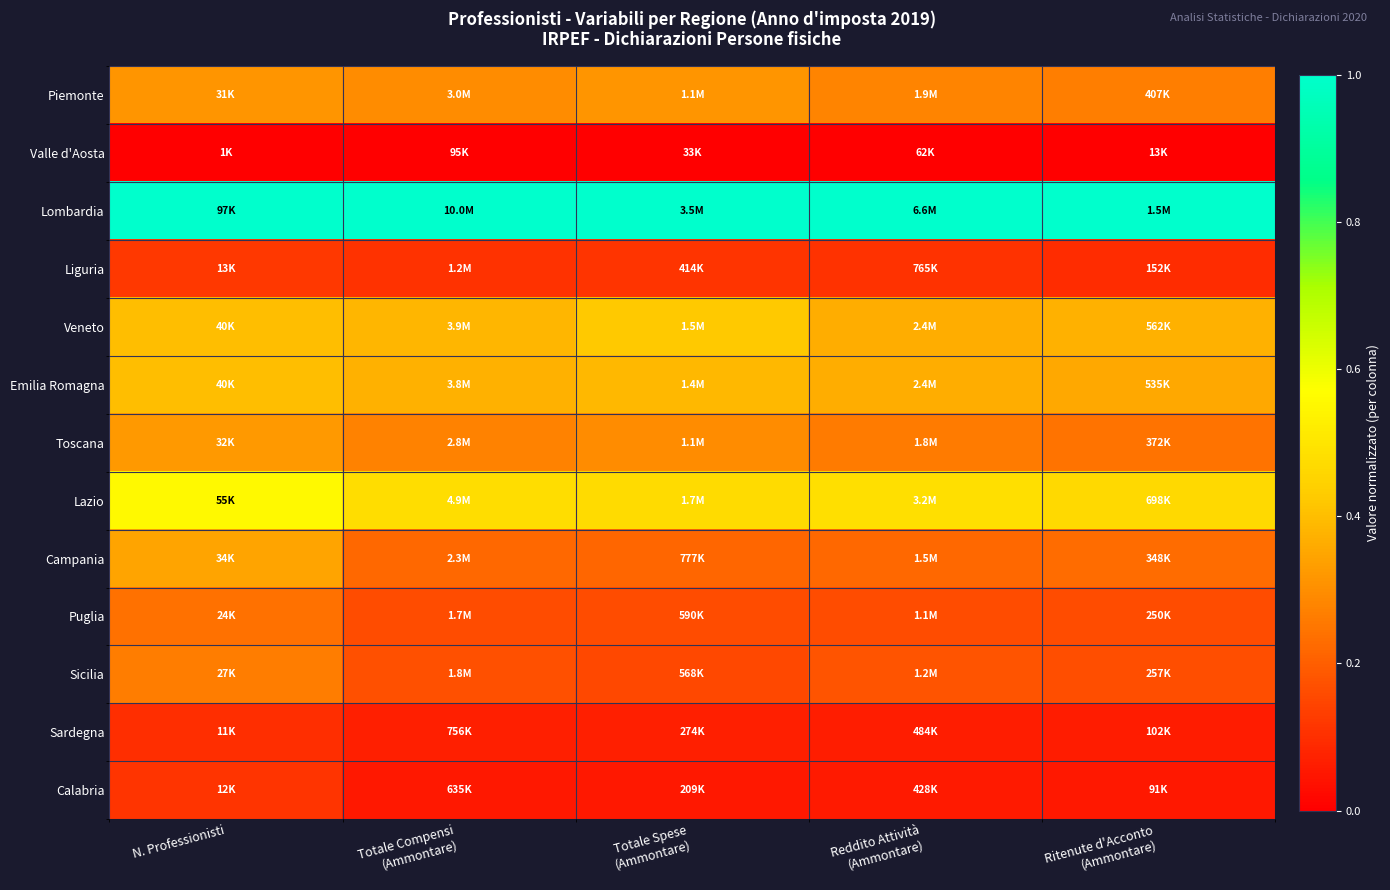

Reading left to right, what are all the values shown in this chart?

Piemonte: N. Professionisti=0.3	Totale Compensi
(Ammontare)=0.3	Totale Spese
(Ammontare)=0.3	Reddito Attività
(Ammontare)=0.3	Ritenute d'Acconto
(Ammontare)=0.3
Valle d'Aosta: N. Professionisti=0.0	Totale Compensi
(Ammontare)=0.0	Totale Spese
(Ammontare)=0.0	Reddito Attività
(Ammontare)=0.0	Ritenute d'Acconto
(Ammontare)=0.0
Lombardia: N. Professionisti=1.0	Totale Compensi
(Ammontare)=1.0	Totale Spese
(Ammontare)=1.0	Reddito Attività
(Ammontare)=1.0	Ritenute d'Acconto
(Ammontare)=1.0
Liguria: N. Professionisti=0.1	Totale Compensi
(Ammontare)=0.1	Totale Spese
(Ammontare)=0.1	Reddito Attività
(Ammontare)=0.1	Ritenute d'Acconto
(Ammontare)=0.1
Veneto: N. Professionisti=0.4	Totale Compensi
(Ammontare)=0.4	Totale Spese
(Ammontare)=0.4	Reddito Attività
(Ammontare)=0.4	Ritenute d'Acconto
(Ammontare)=0.4
Emilia Romagna: N. Professionisti=0.4	Totale Compensi
(Ammontare)=0.4	Totale Spese
(Ammontare)=0.4	Reddito Attività
(Ammontare)=0.4	Ritenute d'Acconto
(Ammontare)=0.4
Toscana: N. Professionisti=0.3	Totale Compensi
(Ammontare)=0.3	Totale Spese
(Ammontare)=0.3	Reddito Attività
(Ammontare)=0.3	Ritenute d'Acconto
(Ammontare)=0.2
Lazio: N. Professionisti=0.6	Totale Compensi
(Ammontare)=0.5	Totale Spese
(Ammontare)=0.5	Reddito Attività
(Ammontare)=0.5	Ritenute d'Acconto
(Ammontare)=0.5
Campania: N. Professionisti=0.3	Totale Compensi
(Ammontare)=0.2	Totale Spese
(Ammontare)=0.2	Reddito Attività
(Ammontare)=0.2	Ritenute d'Acconto
(Ammontare)=0.2
Puglia: N. Professionisti=0.2	Totale Compensi
(Ammontare)=0.2	Totale Spese
(Ammontare)=0.2	Reddito Attività
(Ammontare)=0.2	Ritenute d'Acconto
(Ammontare)=0.2
Sicilia: N. Professionisti=0.3	Totale Compensi
(Ammontare)=0.2	Totale Spese
(Ammontare)=0.2	Reddito Attività
(Ammontare)=0.2	Ritenute d'Acconto
(Ammontare)=0.2
Sardegna: N. Professionisti=0.1	Totale Compensi
(Ammontare)=0.1	Totale Spese
(Ammontare)=0.1	Reddito Attività
(Ammontare)=0.1	Ritenute d'Acconto
(Ammontare)=0.1
Calabria: N. Professionisti=0.1	Totale Compensi
(Ammontare)=0.1	Totale Spese
(Ammontare)=0.1	Reddito Attività
(Ammontare)=0.1	Ritenute d'Acconto
(Ammontare)=0.1